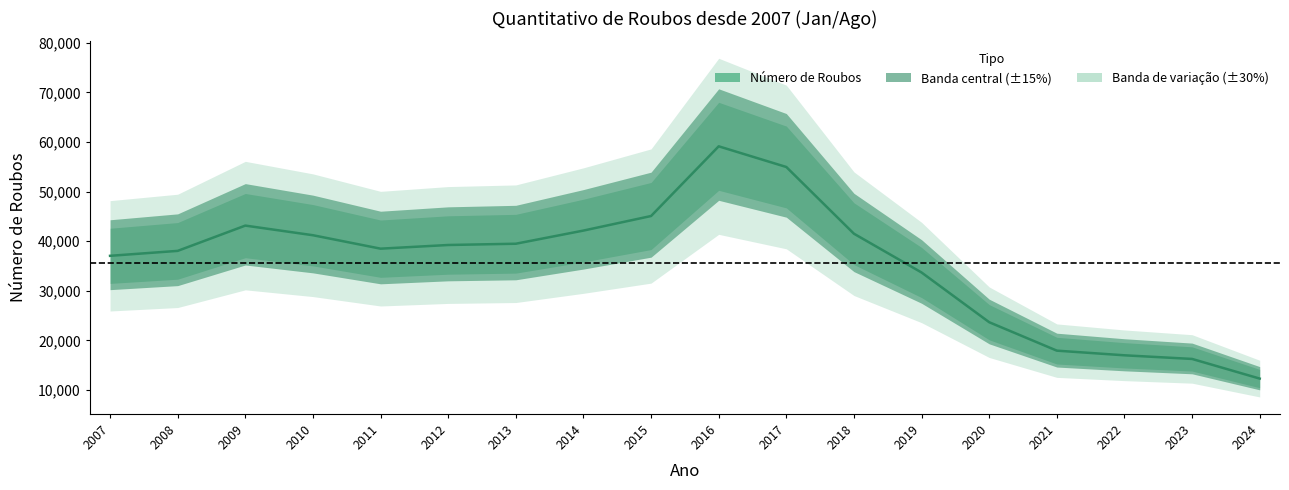

What is the change in value from 2013 to 2023?

-23220